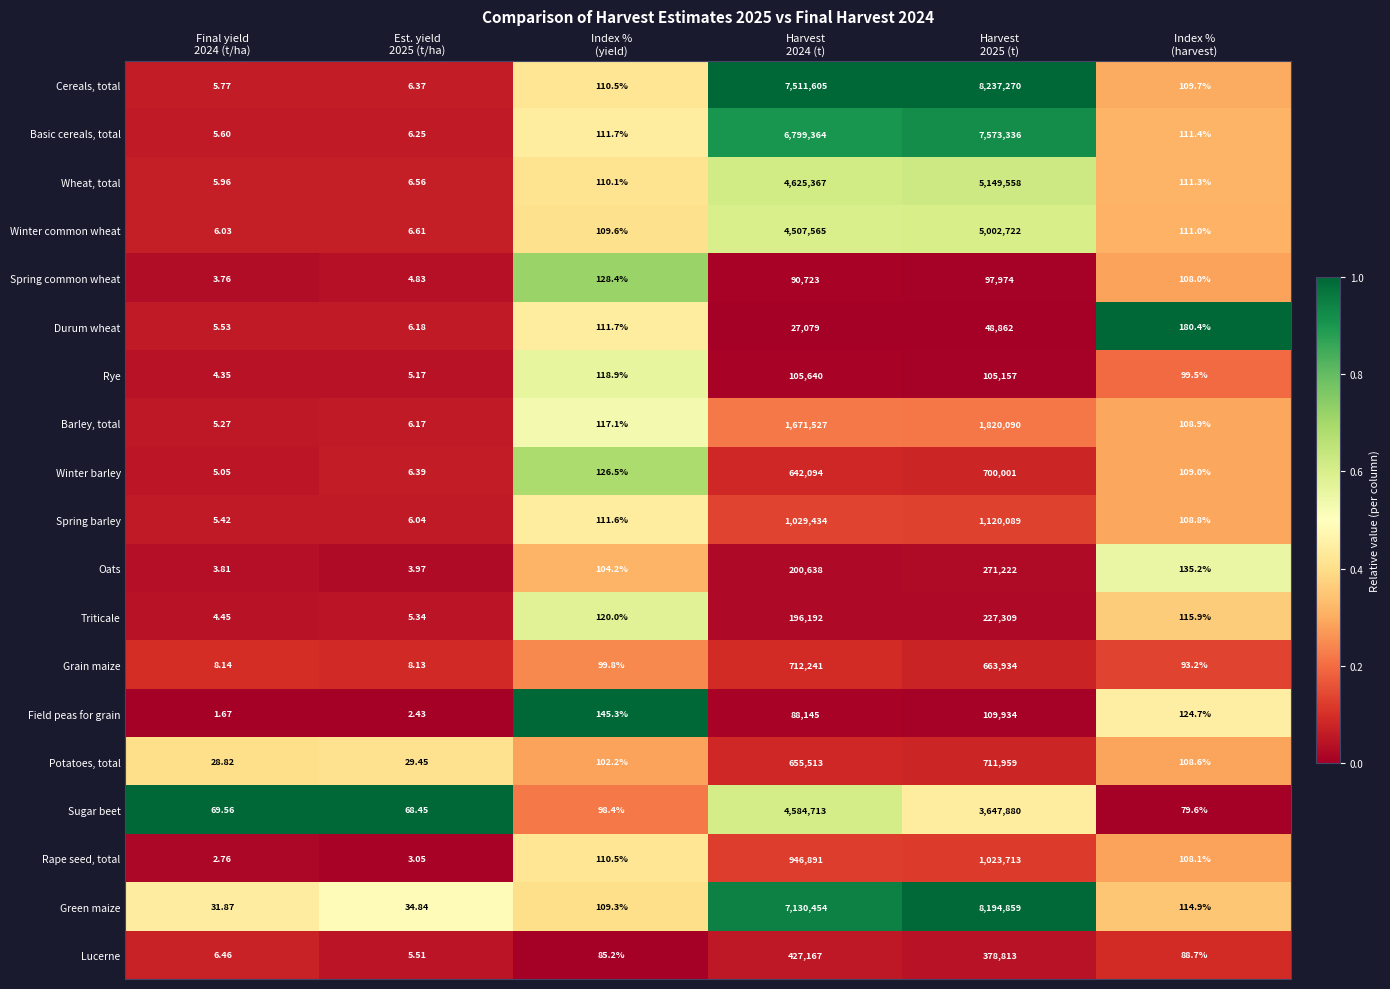

Which series has the largest range (max minus min)?

Cereals, total